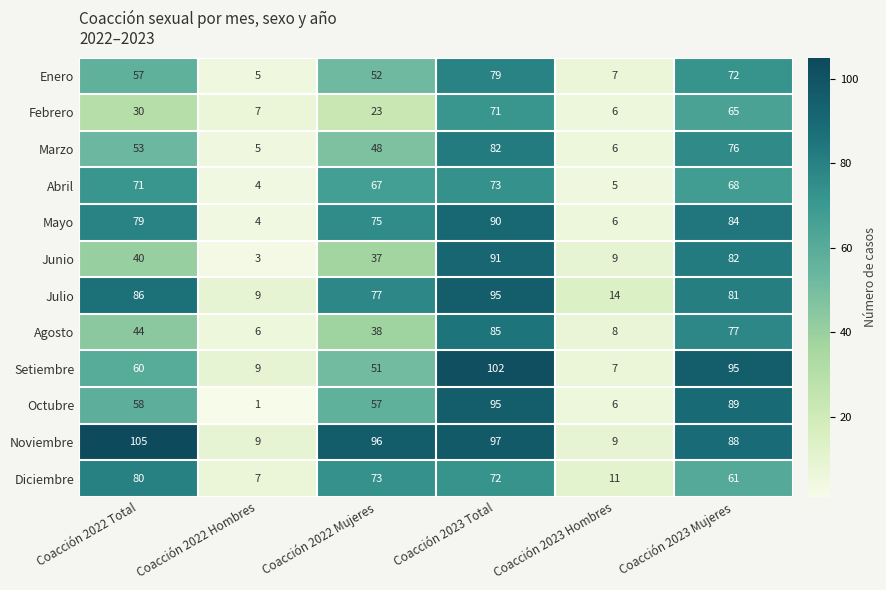

Which series changed the most between Coacción 2022 Total and Coacción 2022 Hombres?

Noviembre